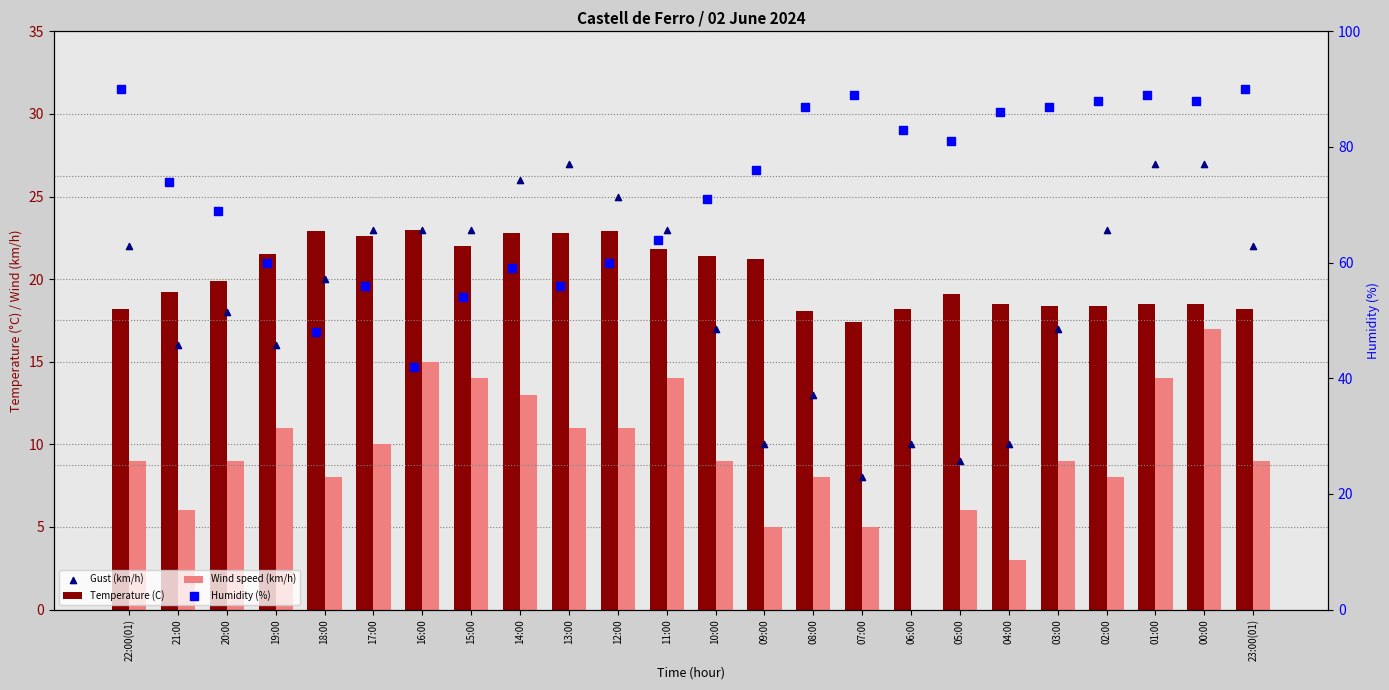

Which series reaches the maximum Y coordinate?

Humidity (%)